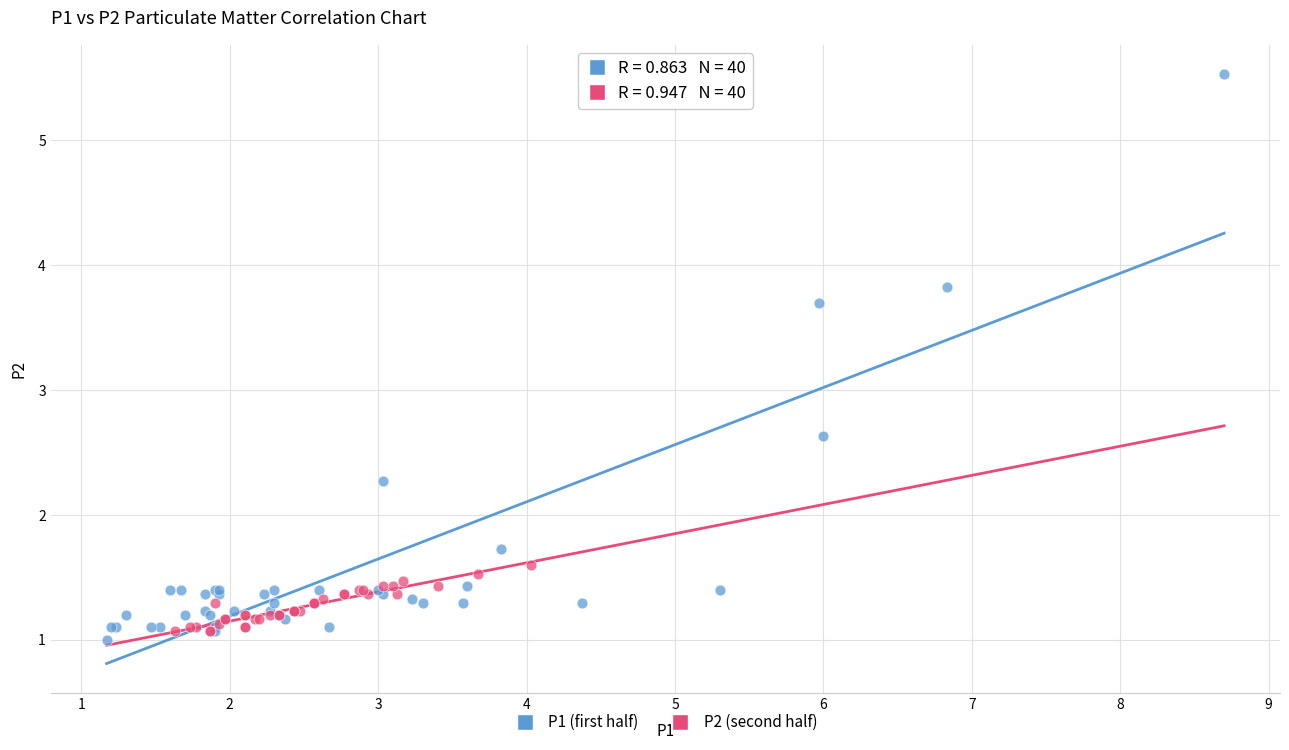

Which series contains the highest Y value?

P1 (first half)